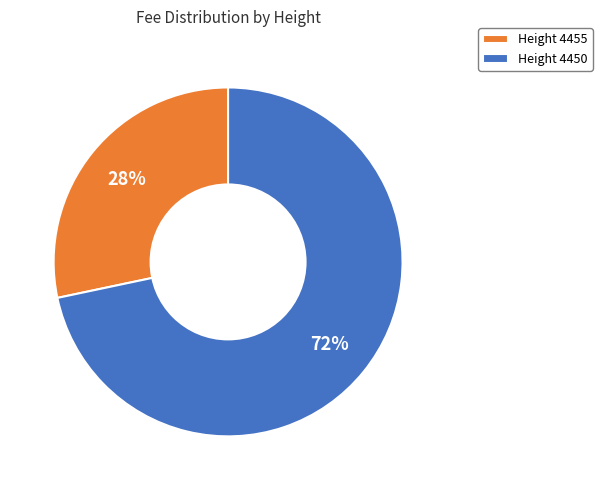

Count the number of slices in the pie.

2